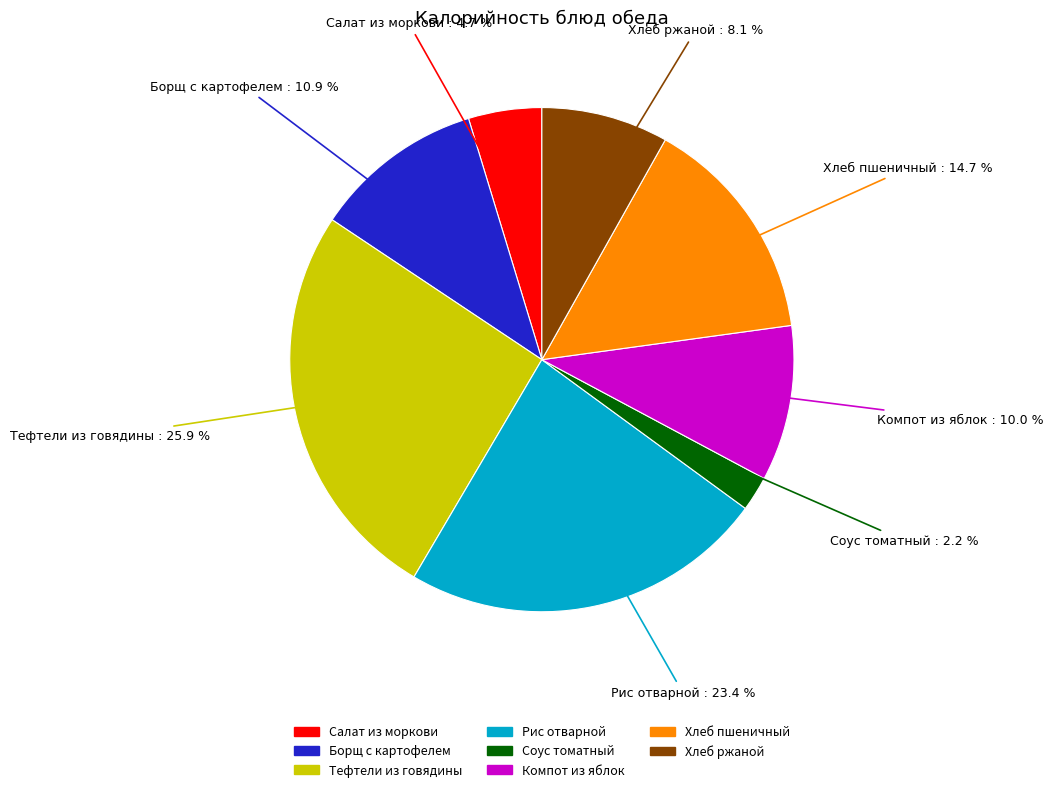

The Тефтели из говядины slice represents 26% of the pie. True or false?

True